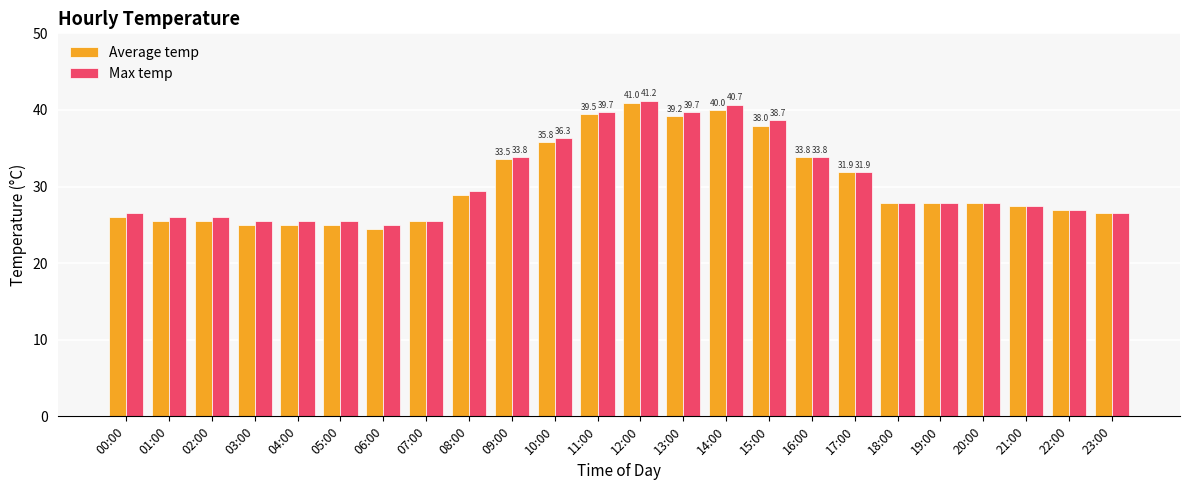

The value of Average temp at 04:00 is 25.0. True or false?

True